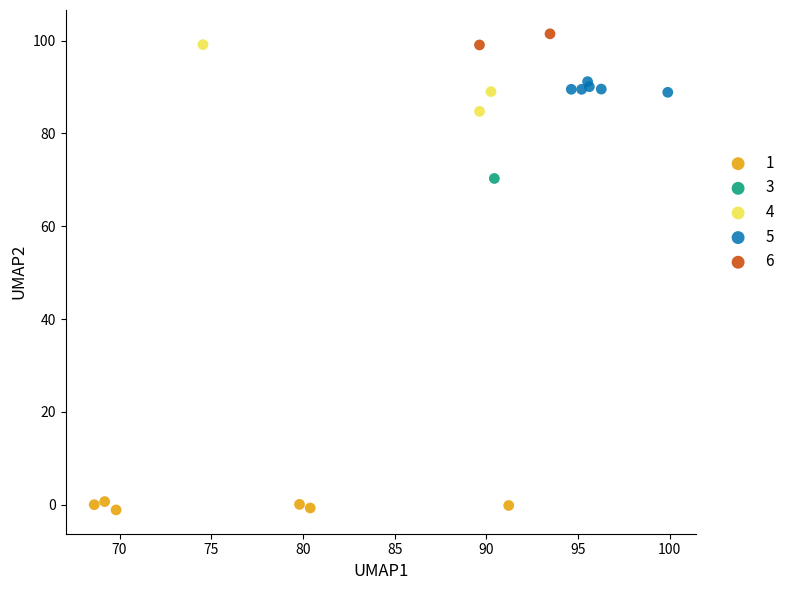

Which series contains the highest Y value?

6